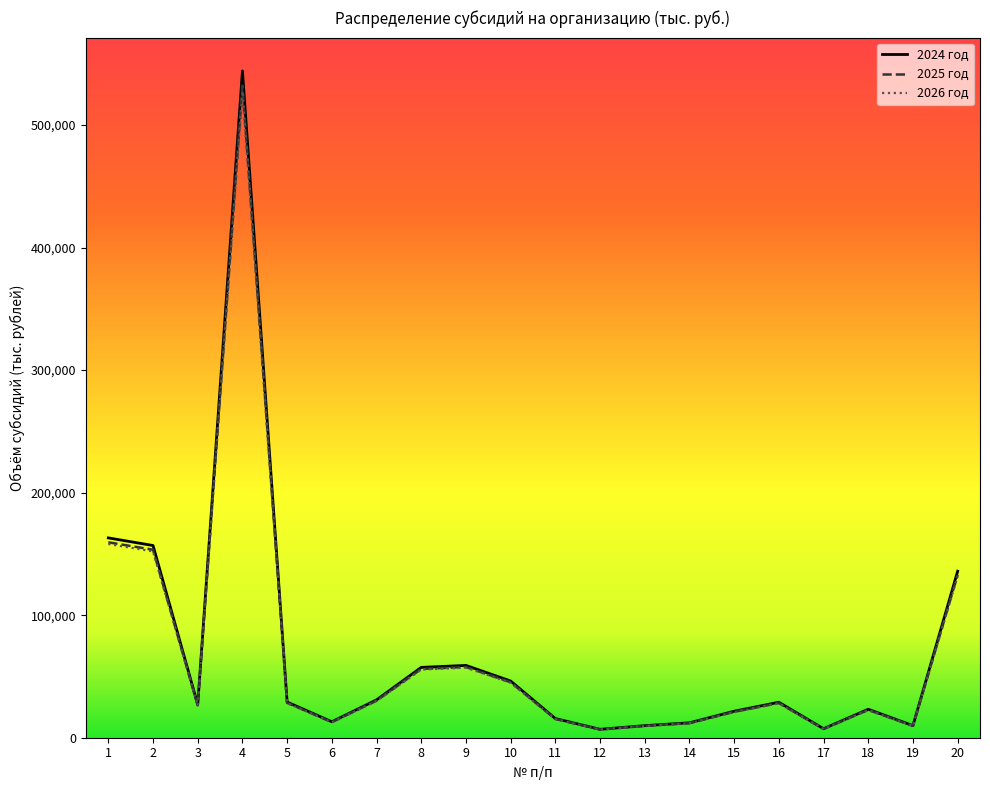

The value of 2024 год at 20 is 135862.5. True or false?

True